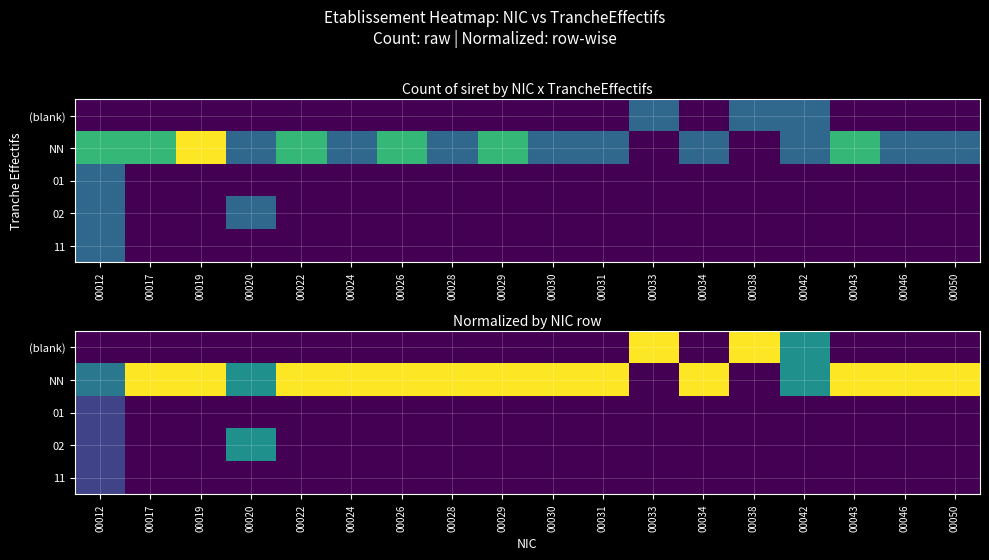

Is it true that 02 equals 0.2 at 00034?

False